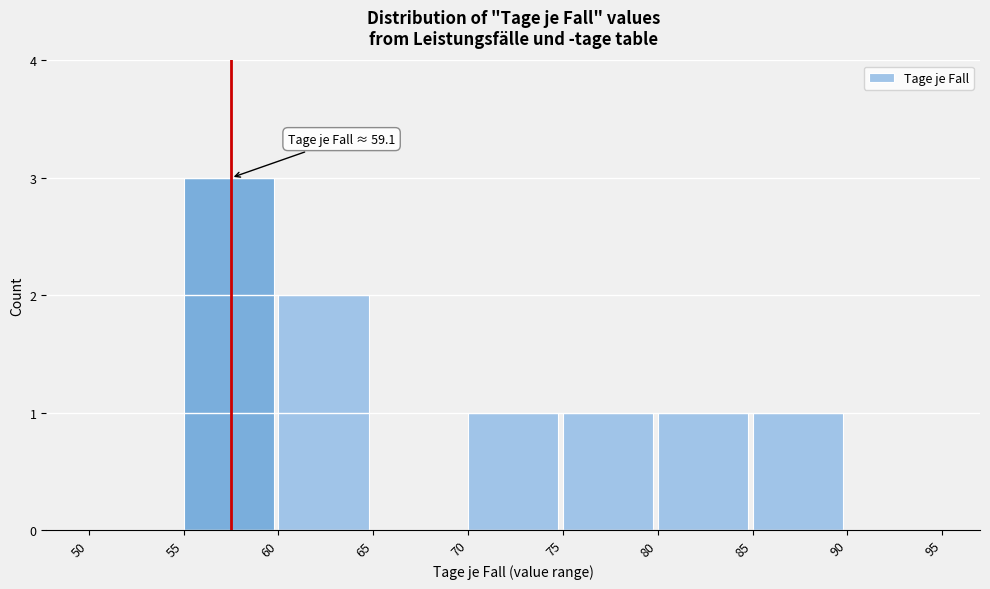

Over which range of the x-axis is the bar tallest?

55 to 60